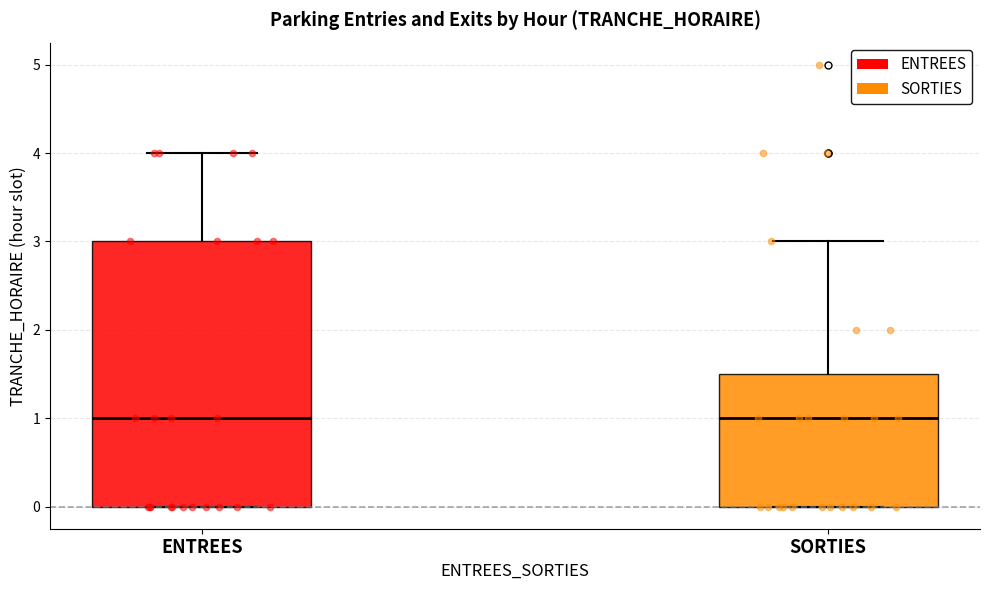

Reading left to right, read every box against the y-axis: the position of its median line, the range the box covers, and the ends of its whiskers. The values are not printed on the chart, so give them approximately, as read against the axis.

ENTREES: median 1.0, box 0.0 to 3.0, whiskers 0.0 to 4.0
SORTIES: median 1.0, box 0.0 to 1.5, whiskers 0.0 to 3.0